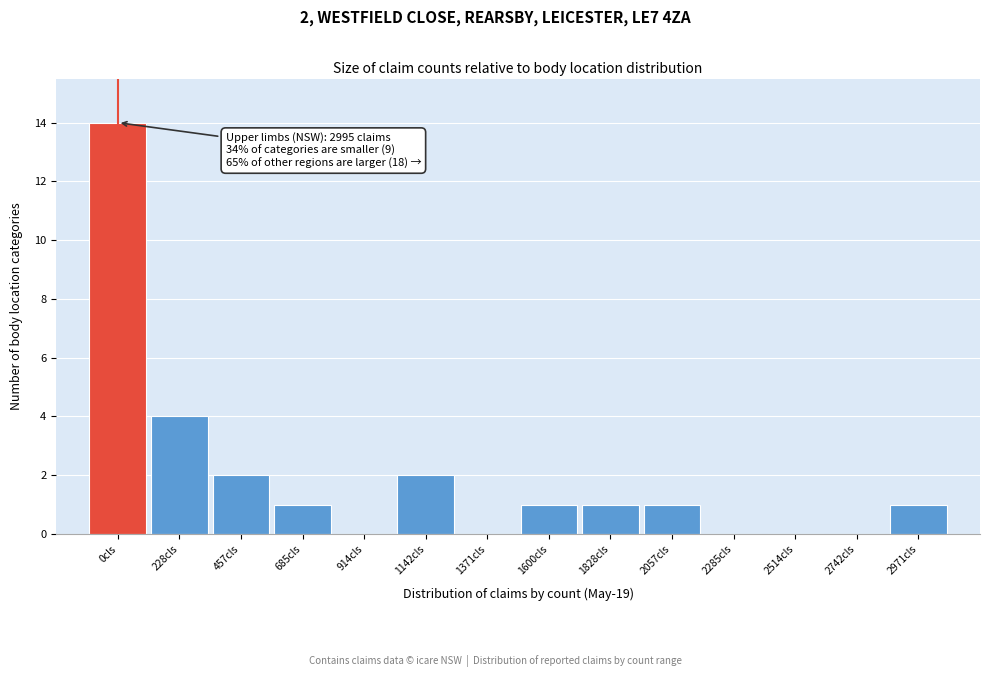

Reading left to right, list all the values displayed in this chart.

0cls=14	228cls=4	457cls=2	685cls=1	914cls=0	1142cls=2	1371cls=0	1600cls=1	1828cls=1	2057cls=1	2285cls=0	2514cls=0	2742cls=0	2971cls=1